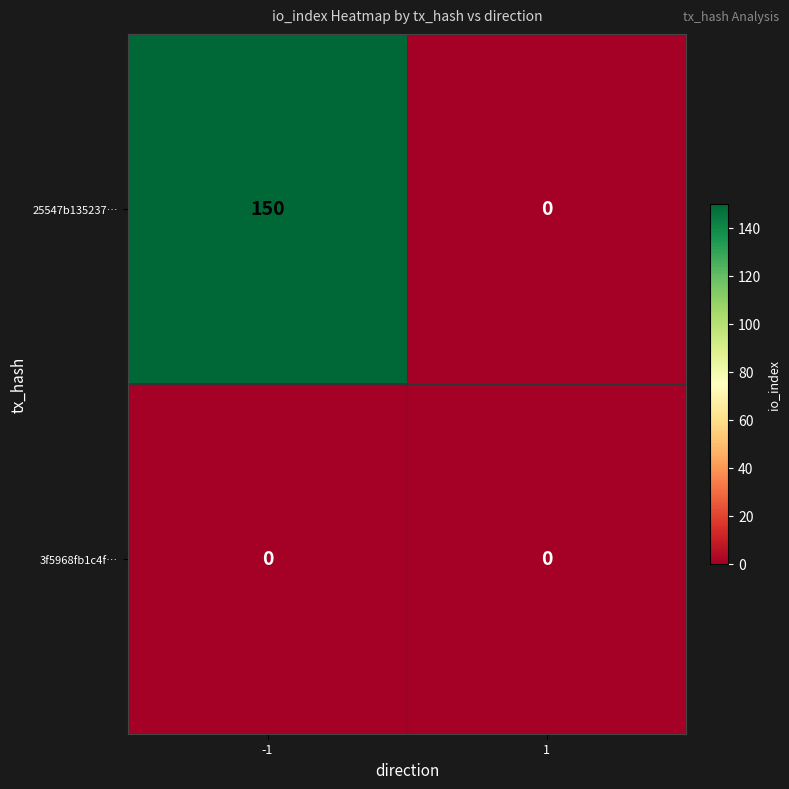

What is the greatest value displayed?

150